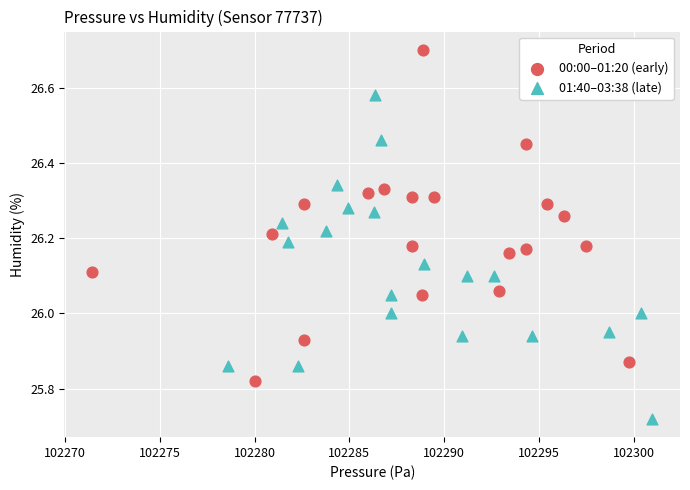

Which series reaches the maximum Y coordinate?

00:00–01:20 (early)